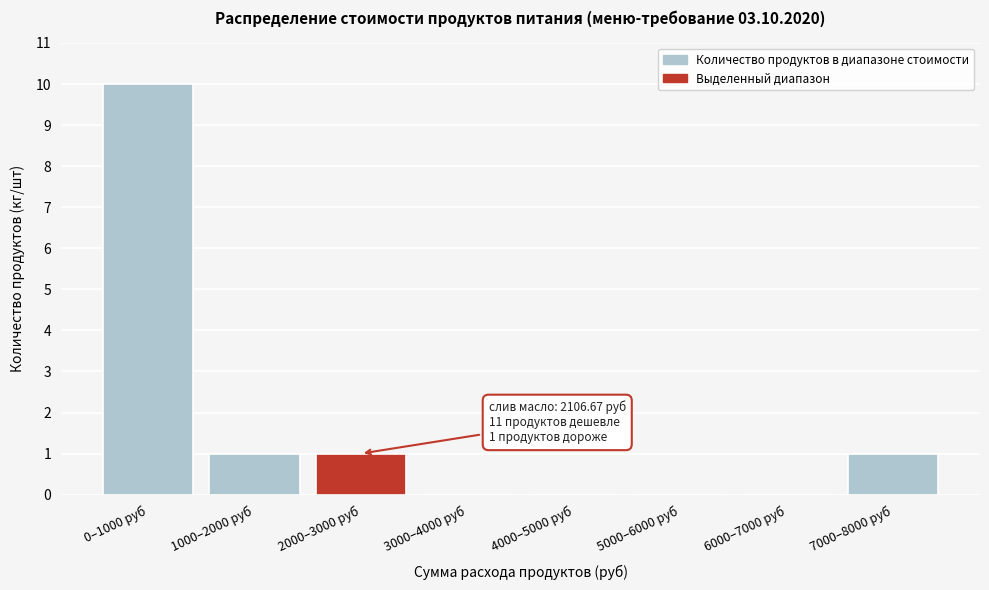

Reading right to left, transcribe all the data shown in this chart.

7000–8000 руб=1	6000–7000 руб=0	5000–6000 руб=0	4000–5000 руб=0	3000–4000 руб=0	2000–3000 руб=1	1000–2000 руб=1	0–1000 руб=10